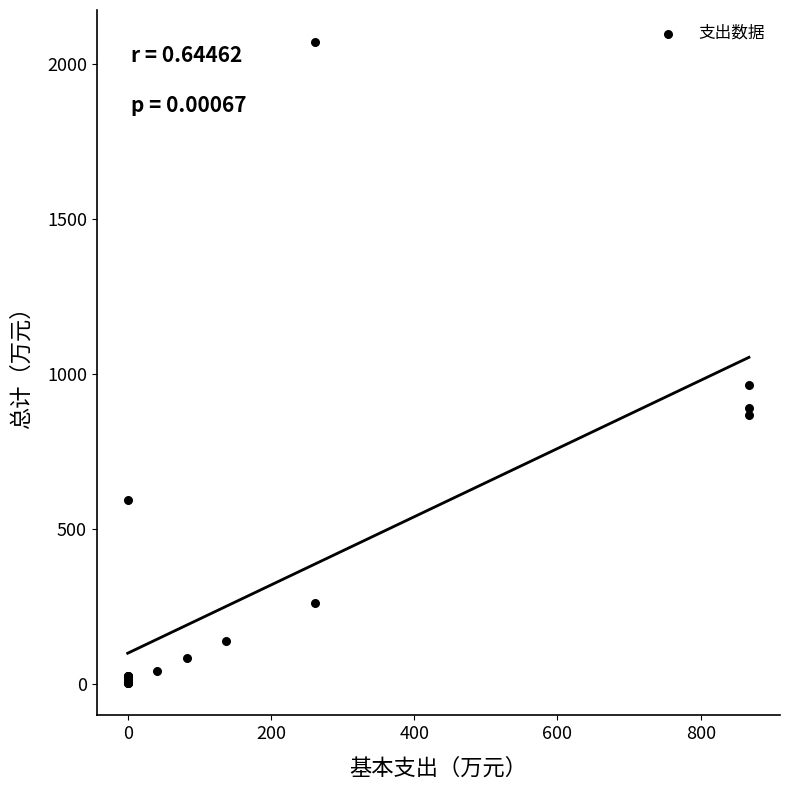

What Y value in the scatter plot is closest to 1036?

964.9